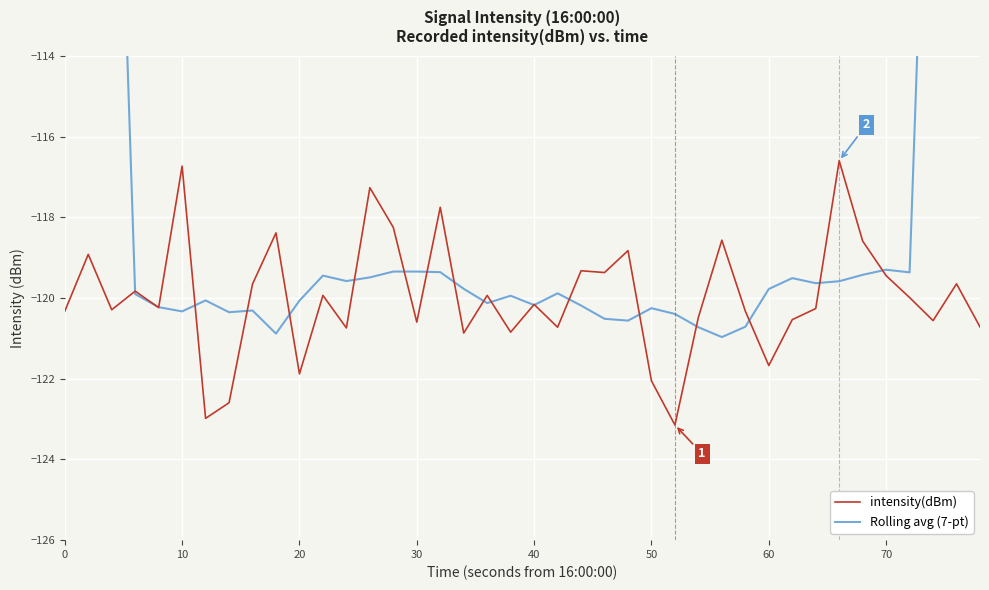

What are all the series names shown in the legend?

intensity(dBm), Rolling avg (7-pt)